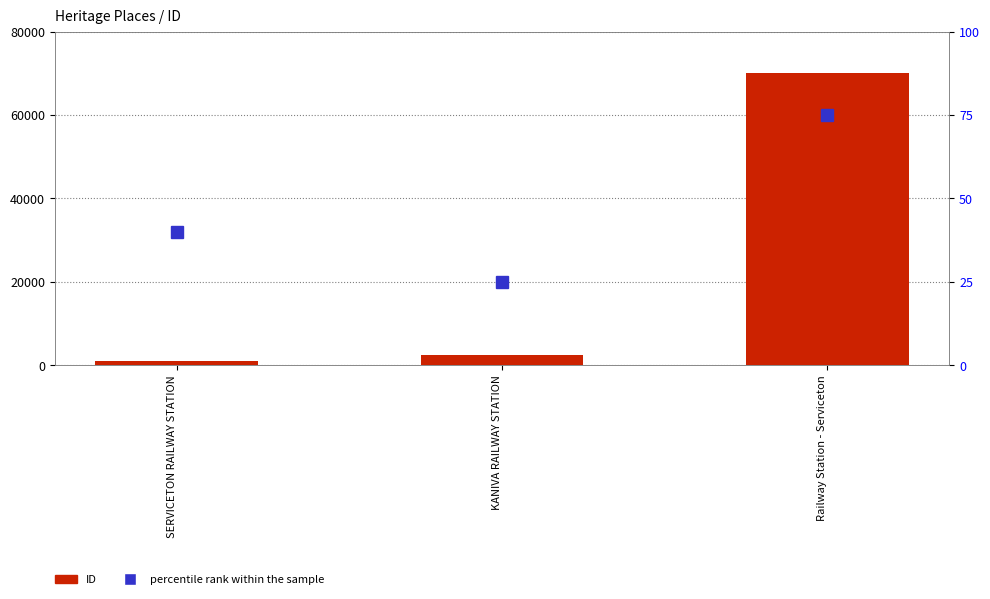

Rank the categories by percentile rank within the sample value from highest to lowest.

Railway Station - Serviceton, SERVICETON RAILWAY STATION, KANIVA RAILWAY STATION